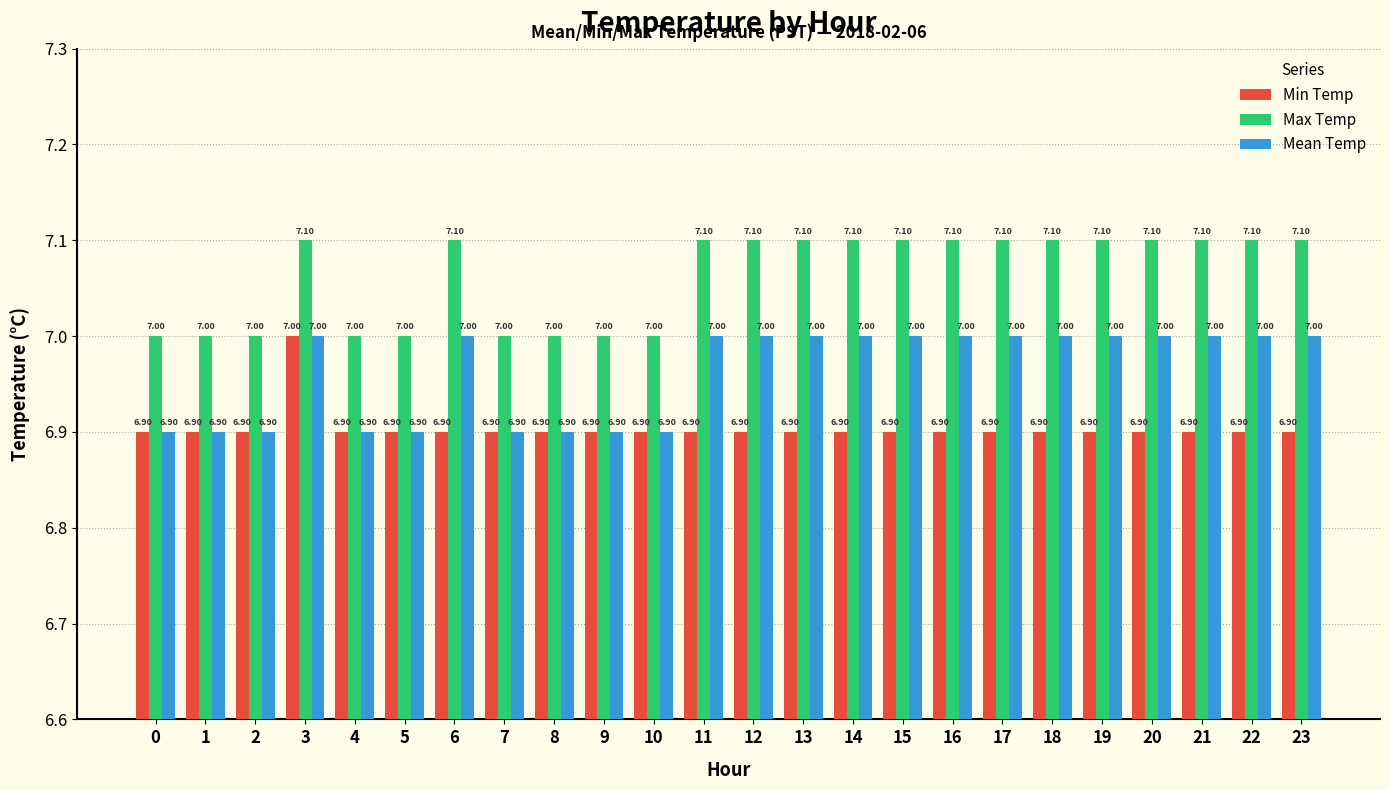

How many Max Temp values are between 7 and 8?

24